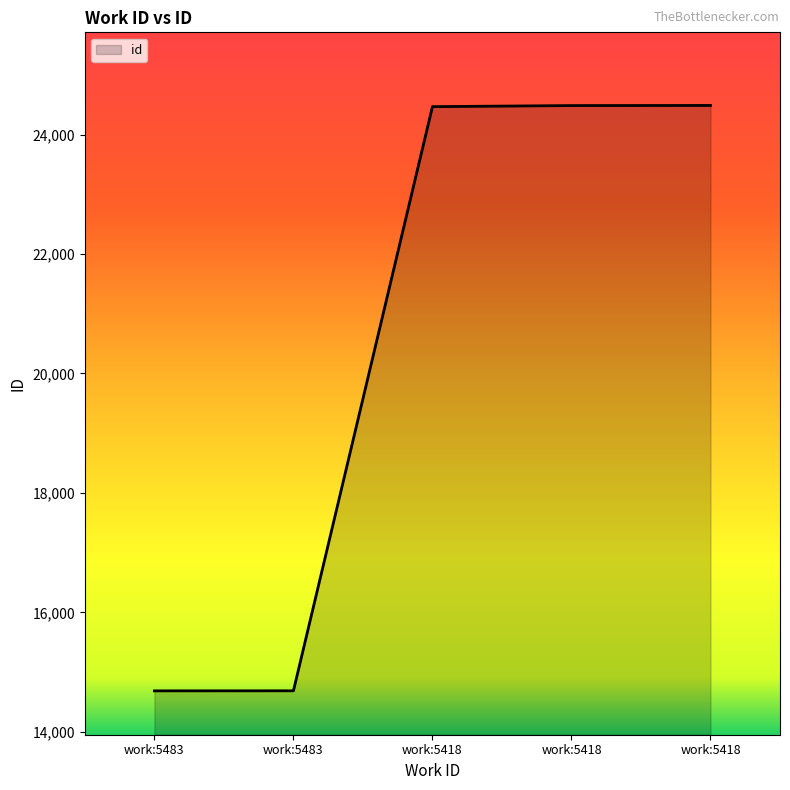

How many lines are shown in the chart?

1